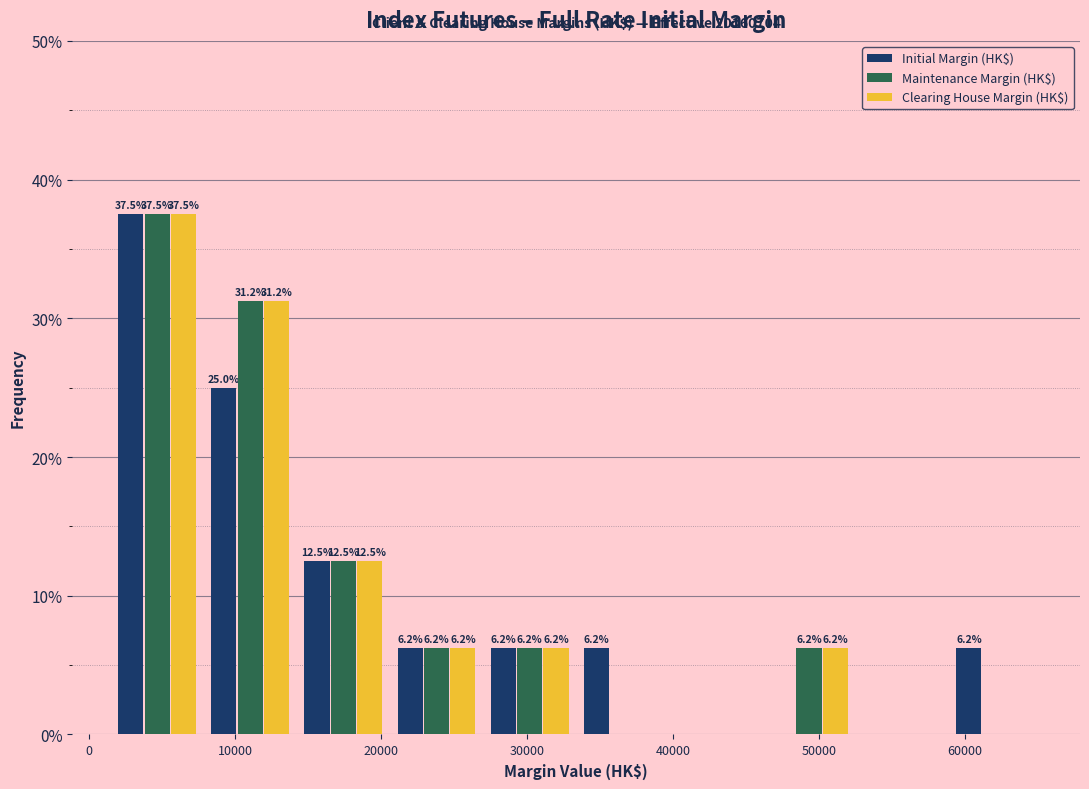

In the Maintenance Margin (HK$) series, which range on the x-axis has the tallest bar?

1000 to 8000